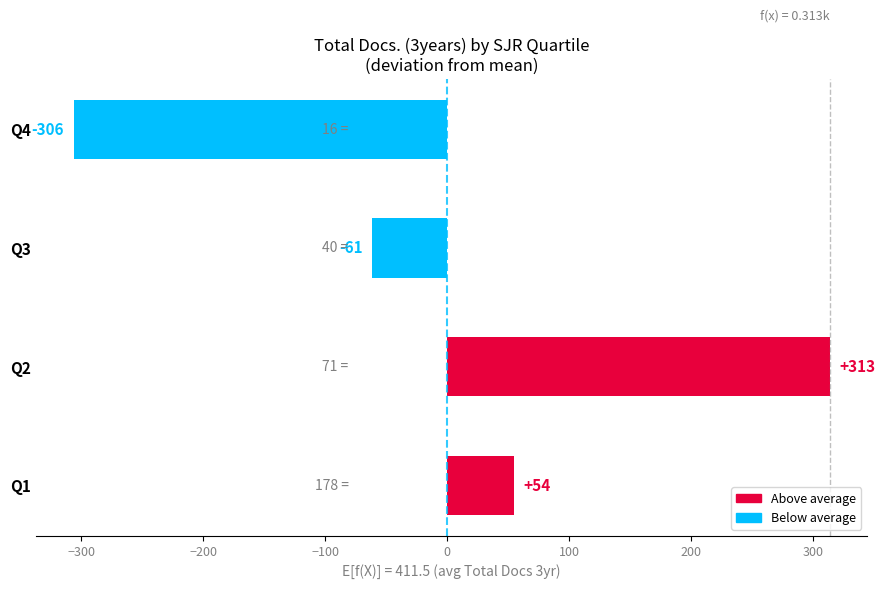

Count the number of values greater than 54.

2